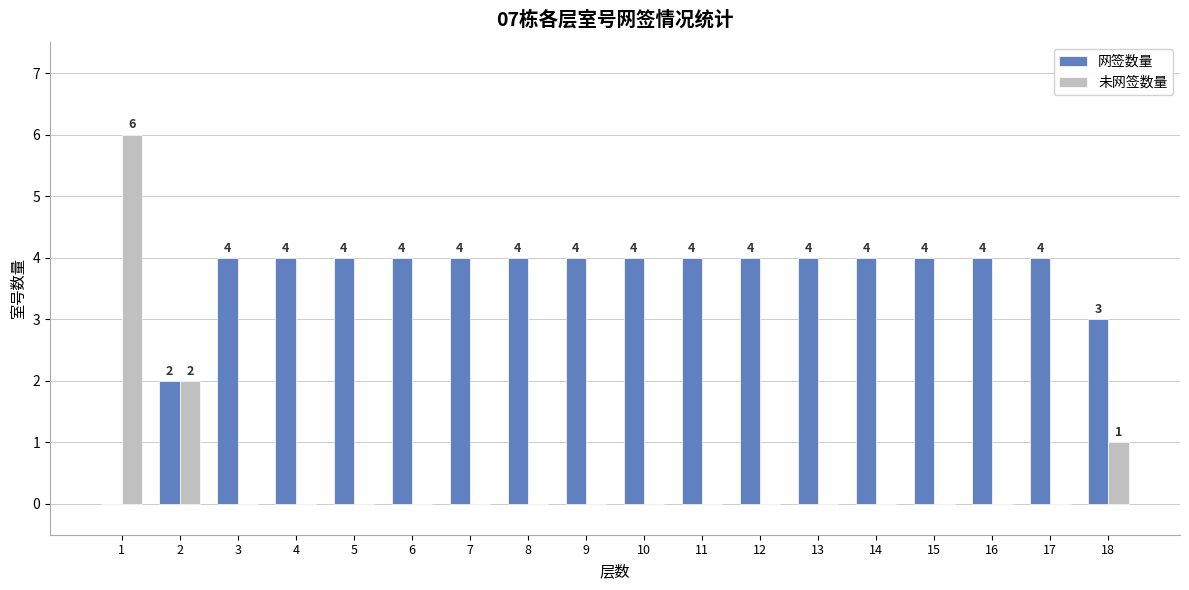

At which category is the sum across all series the highest?

1